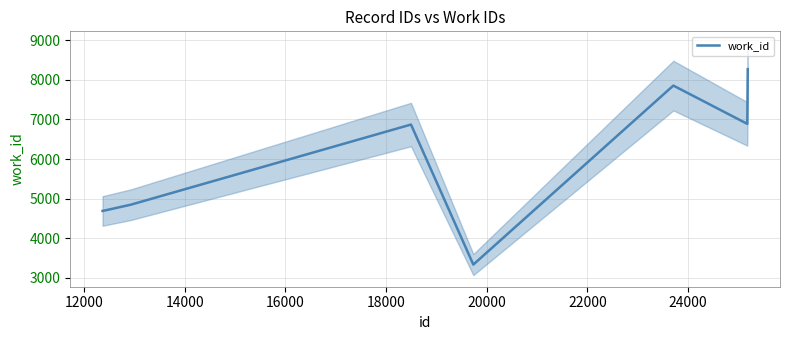

True or false: there are more than 1 points higher than both neighbors.

False